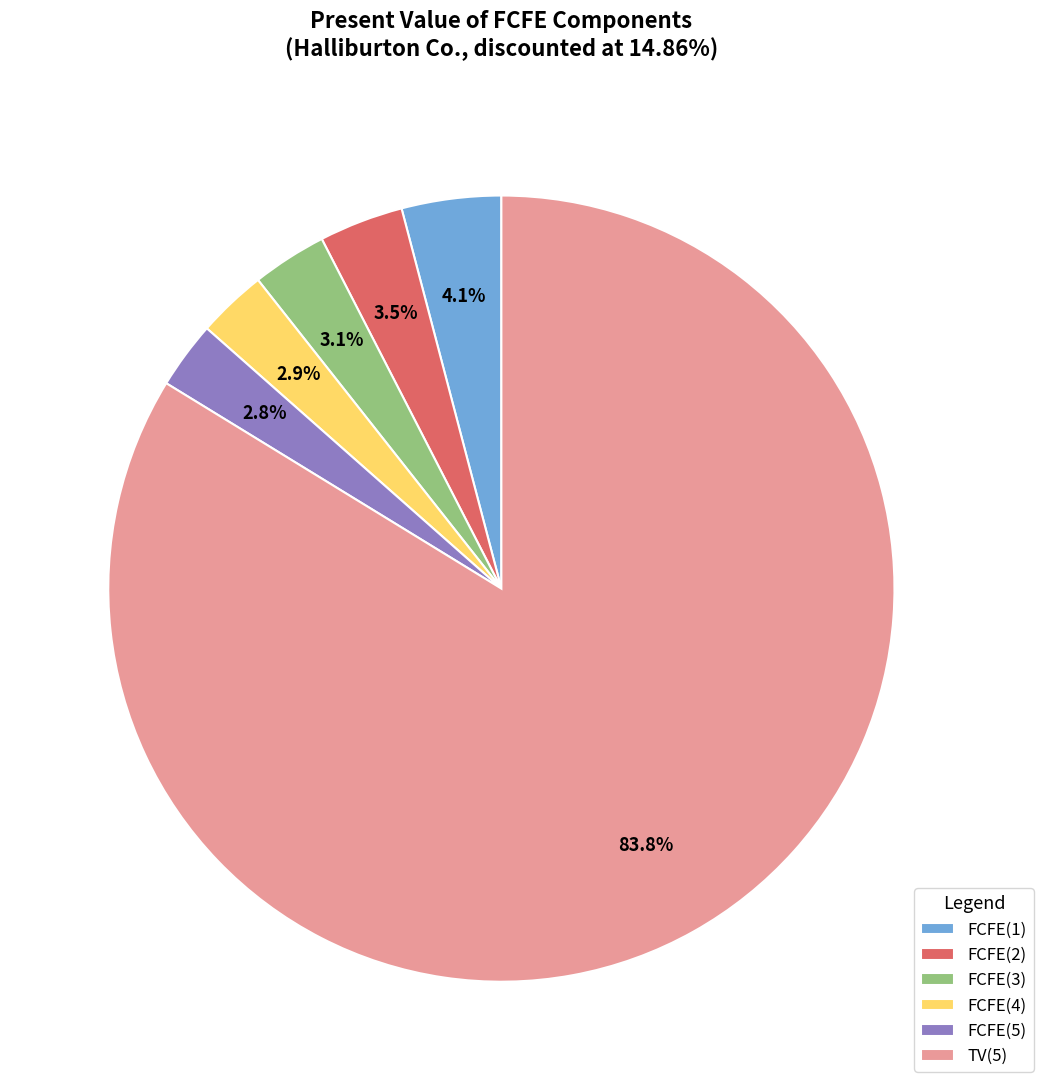

To the nearest percent, what is the difference between the largest and smallest slice percentages?

81%